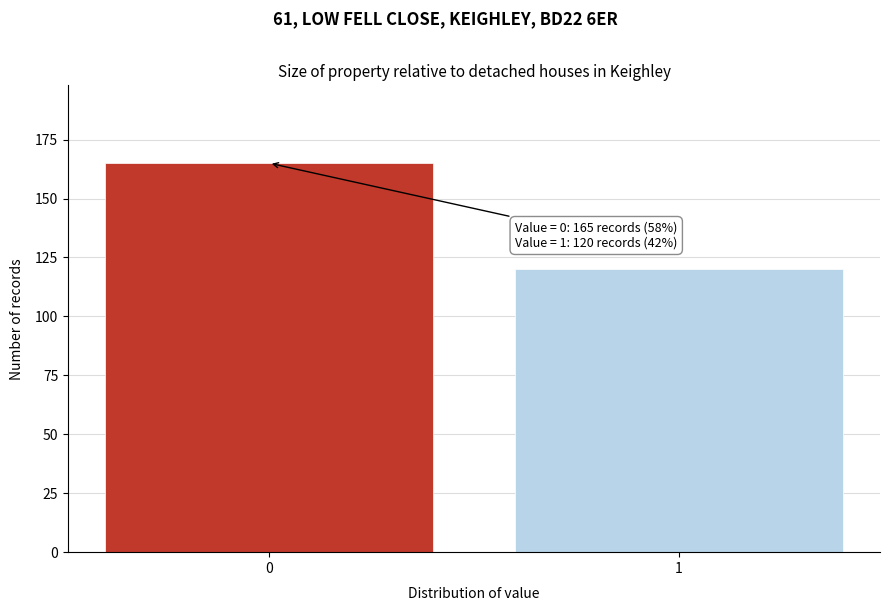

Reading right to left, extract all data points from this chart.

1=120	0=165